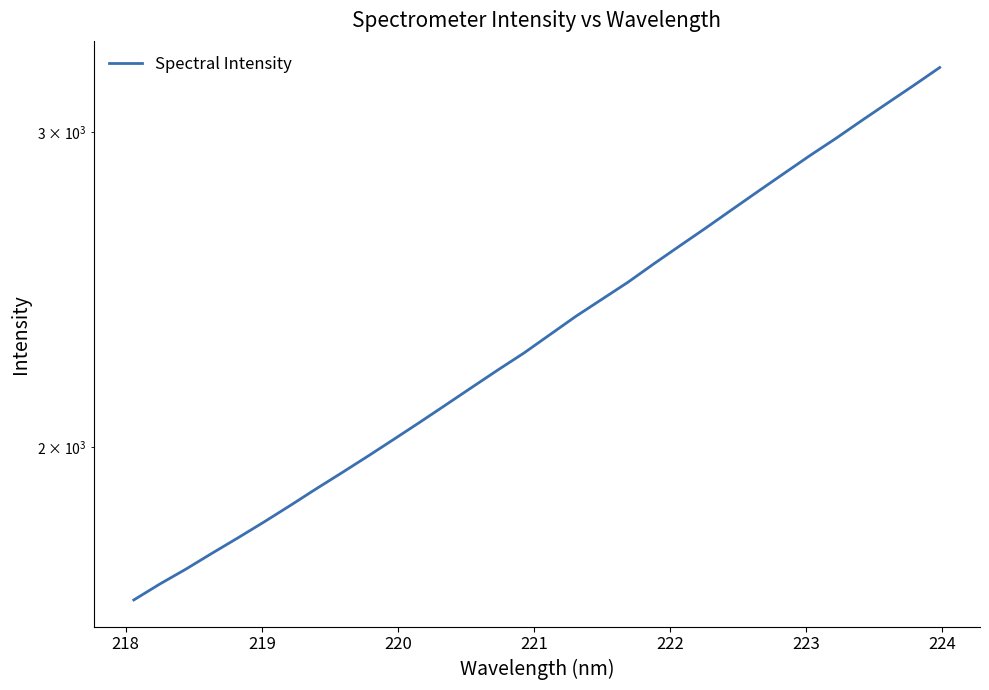

True or false: the data has more than 2 interior local peaks.

False